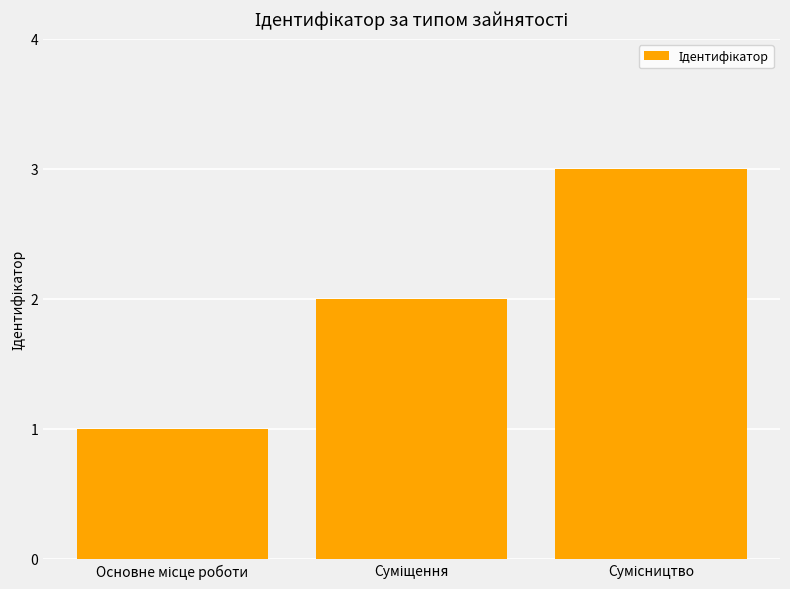

What is the sum of all values?

6